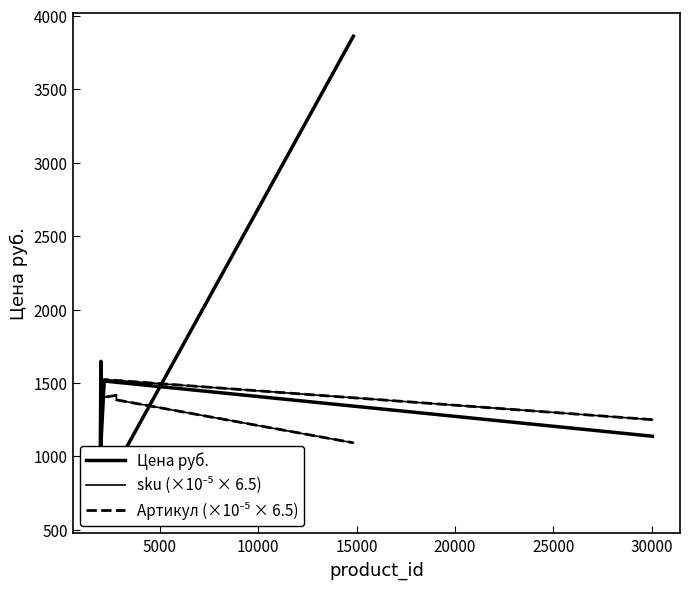

The value of Цена руб. at 5000 is 519.9. True or false?

False